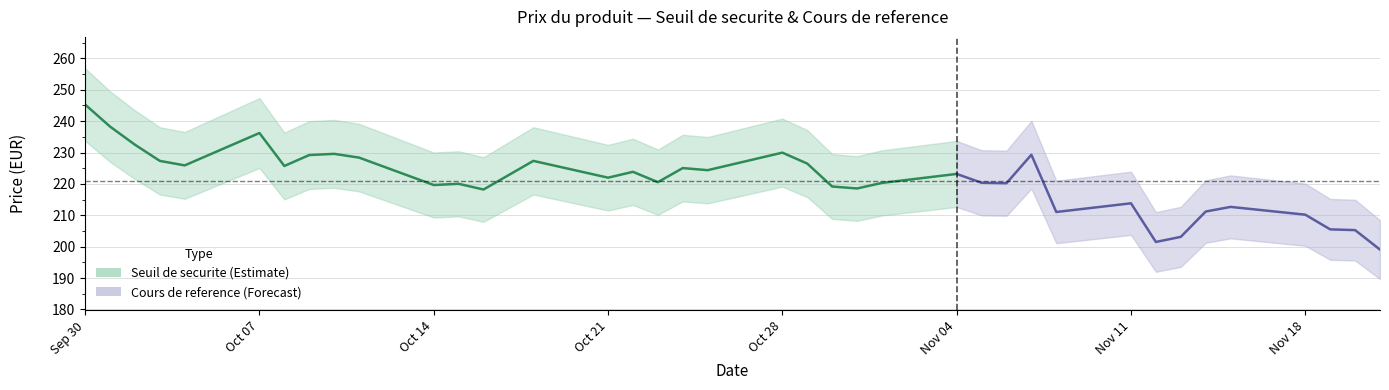

At which category does the chart reach its peak across all series?

Sep 30